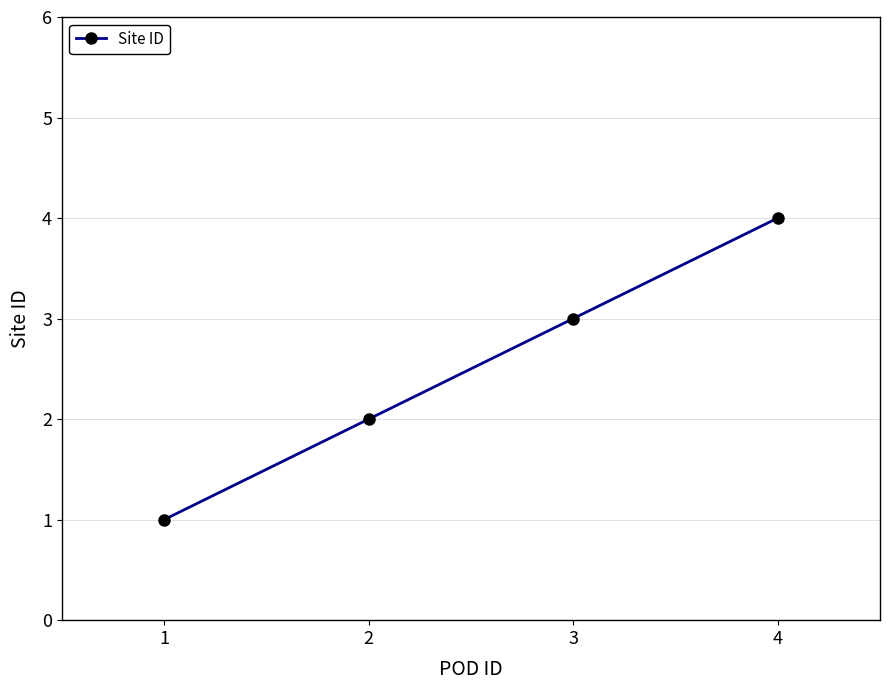

The value at 4 is 3. True or false?

False